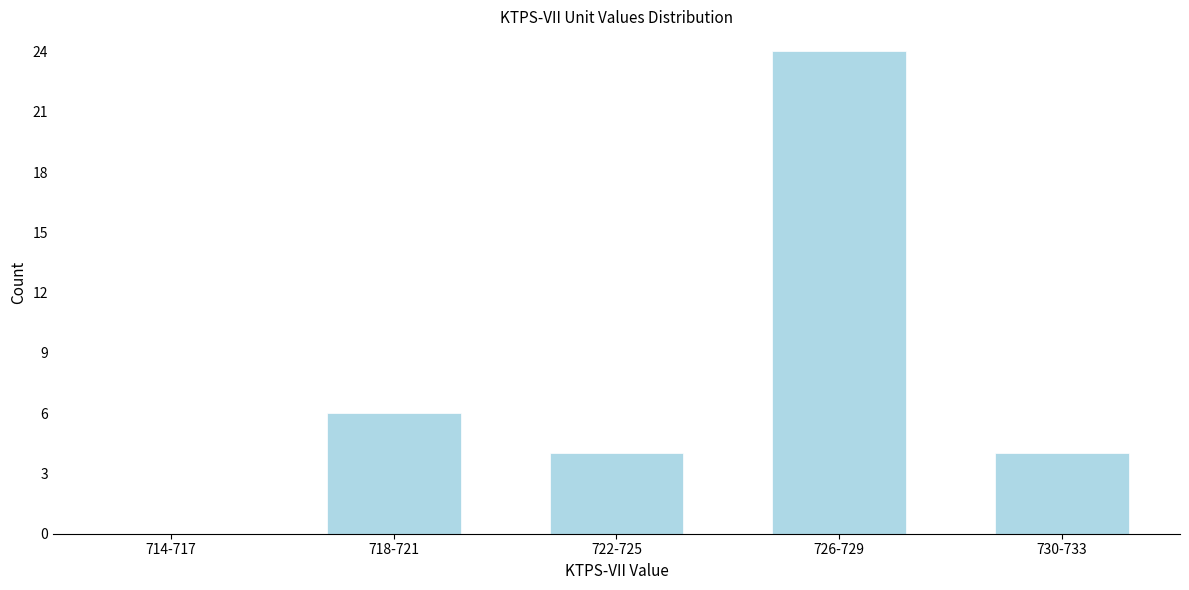

Reading right to left, list all the values displayed in this chart.

730-733=4	726-729=24	722-725=4	718-721=6	714-717=0